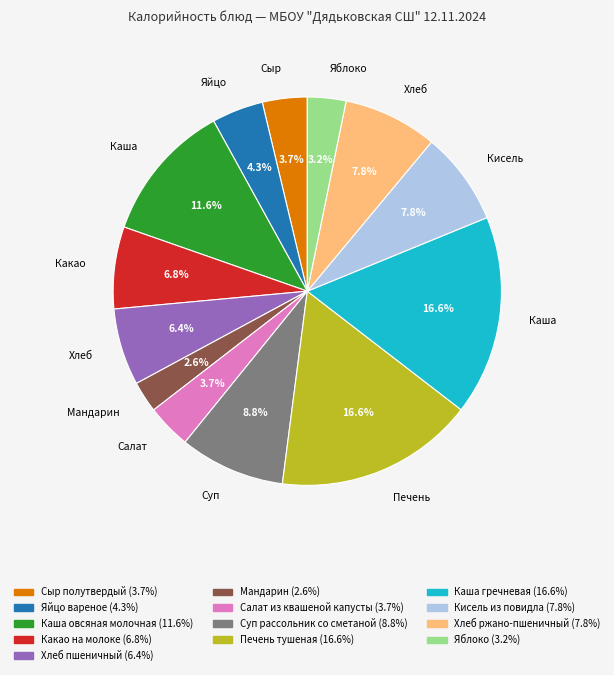

Does any single category account for the majority?

No